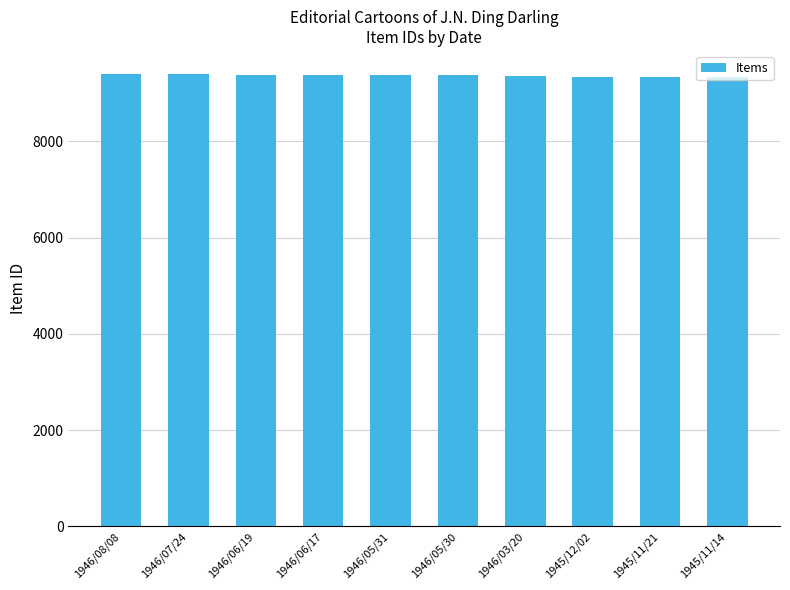

What is the sum of all values?

93704